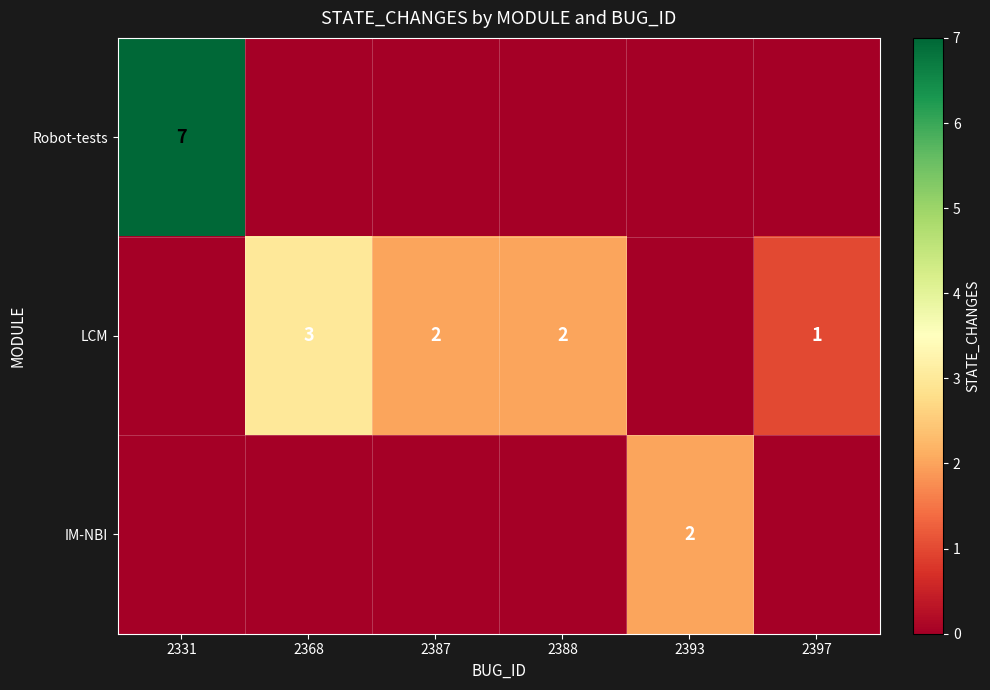

Is it true that LCM equals 3 at 2387?

False